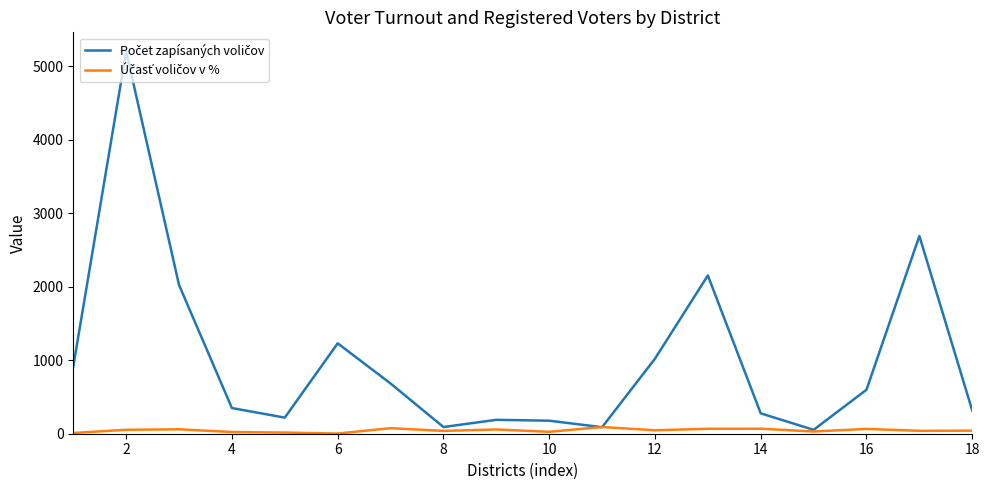

Is this an area chart (filled region under the line)?

No